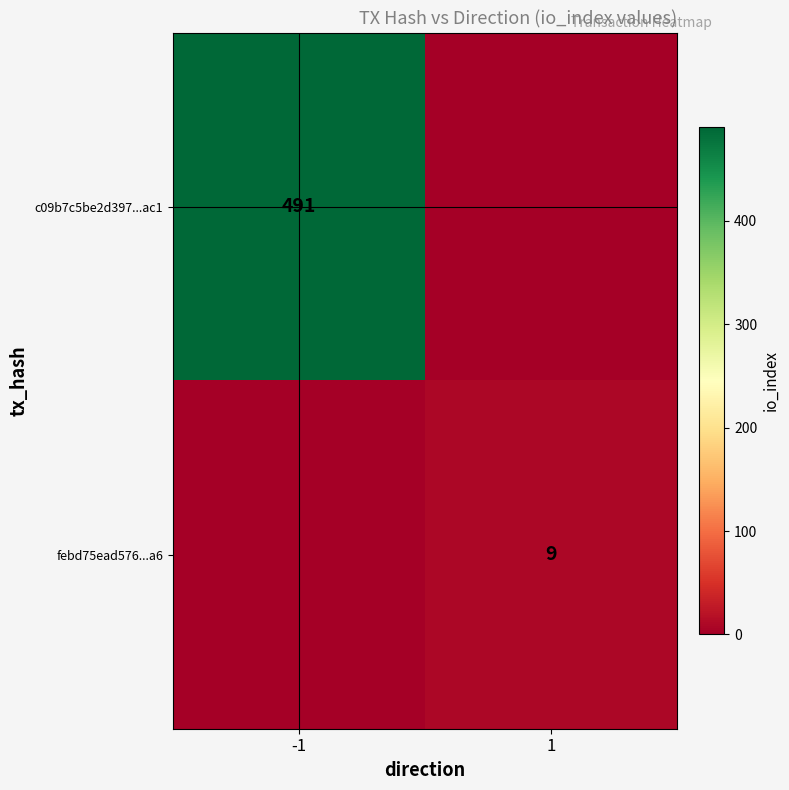

The value of c09b7c5be2d397...ac1 at -1 is 204. True or false?

False